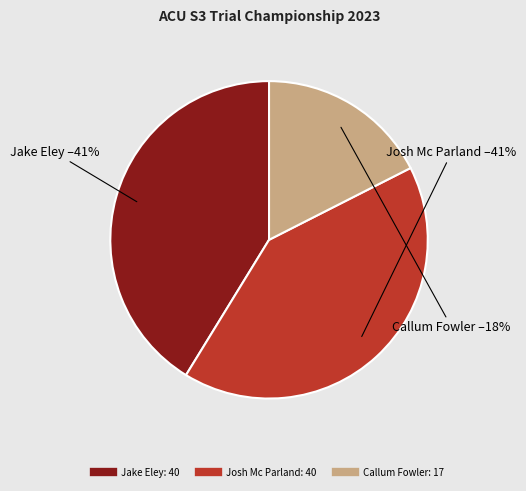

To the nearest percent, what percentage of the pie is Callum Fowler?

18%